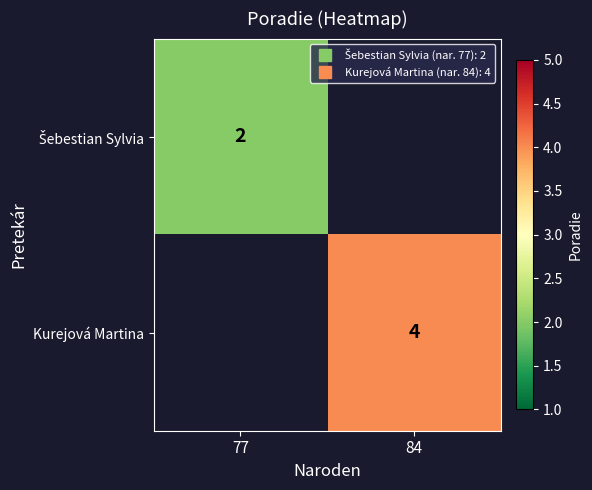

How many values in Kurejová Martina are above zero?

1